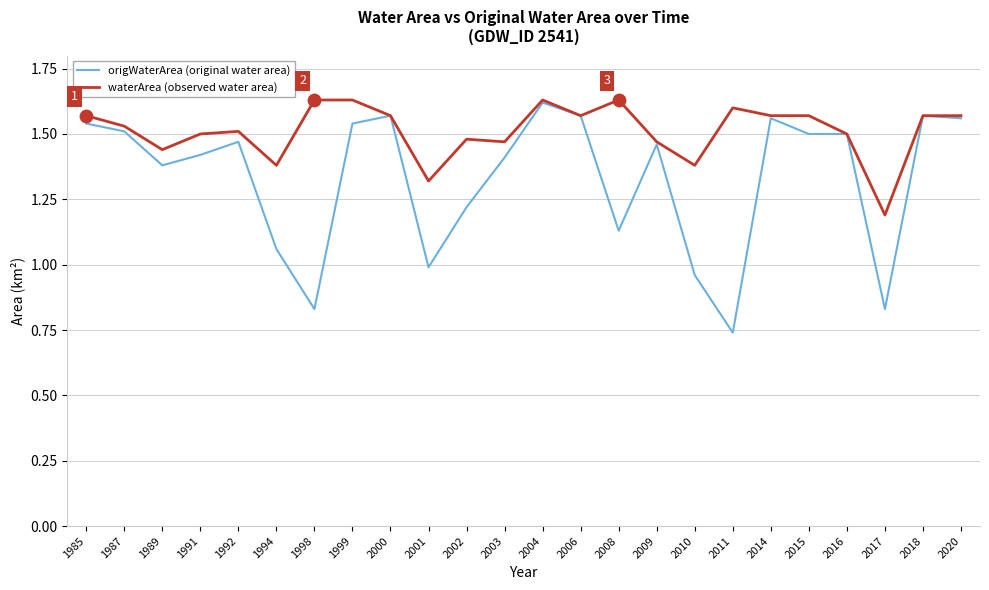

Between 2009 and 2017, which series saw the biggest shift?

origWaterArea (original water area)